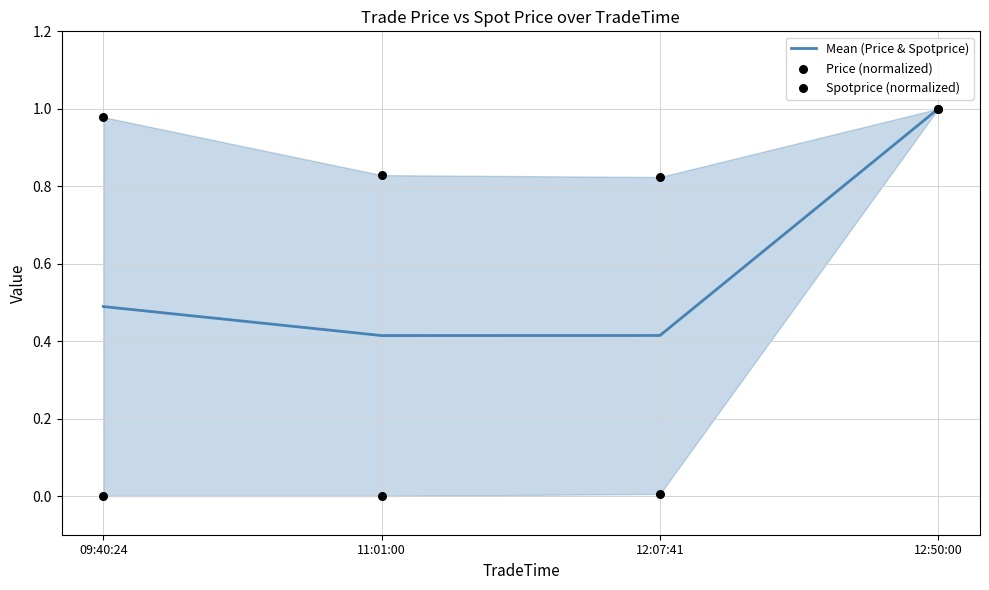

Which series contains the highest Y value?

Mean (Price & Spotprice)